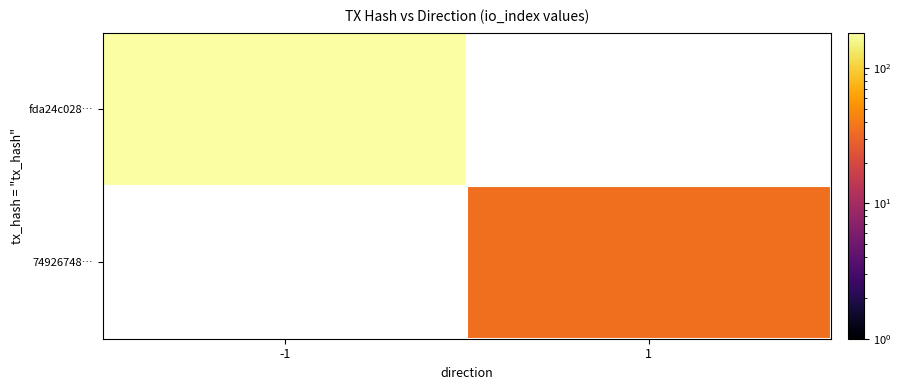

At which label does 74926748… reach its peak?

-1